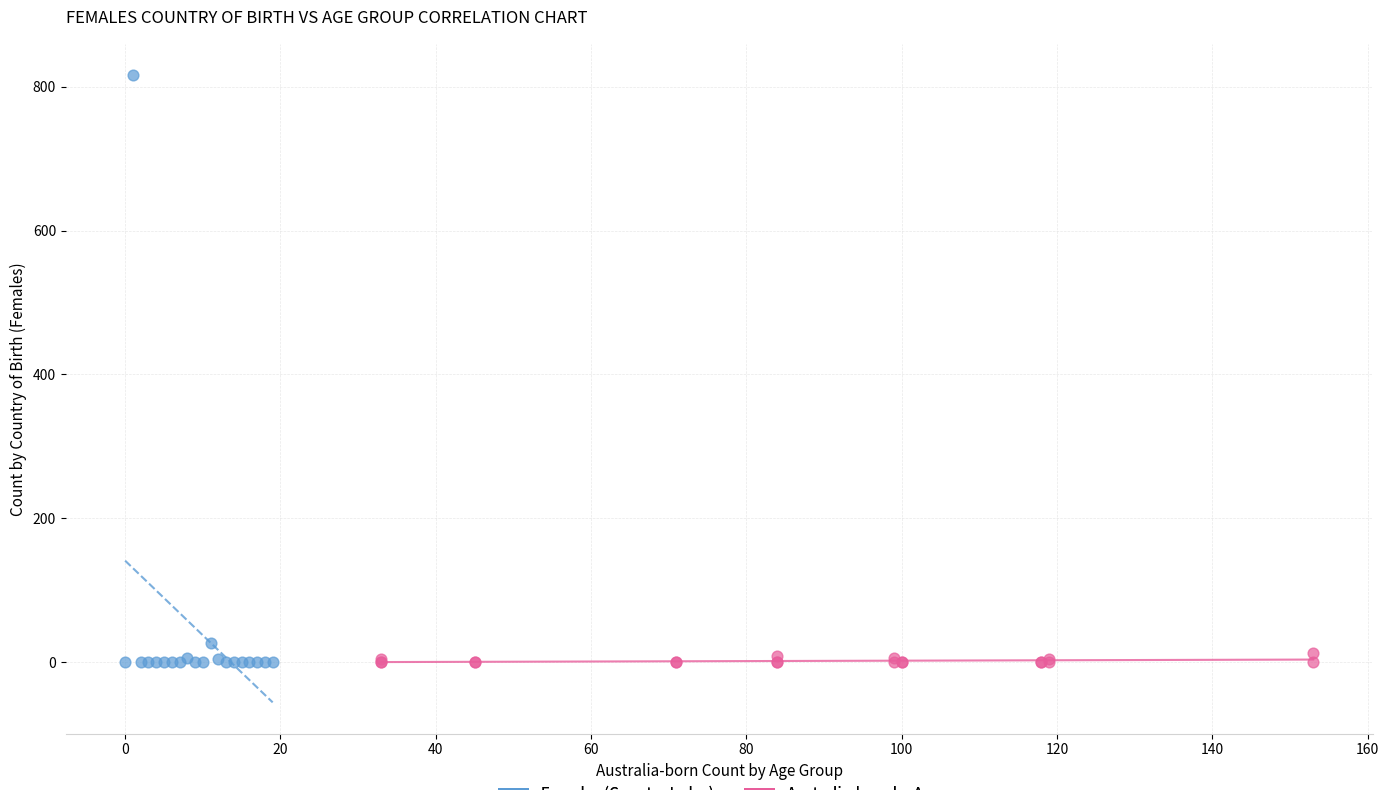

Which series contains the highest Y value?

Females (Country Index)